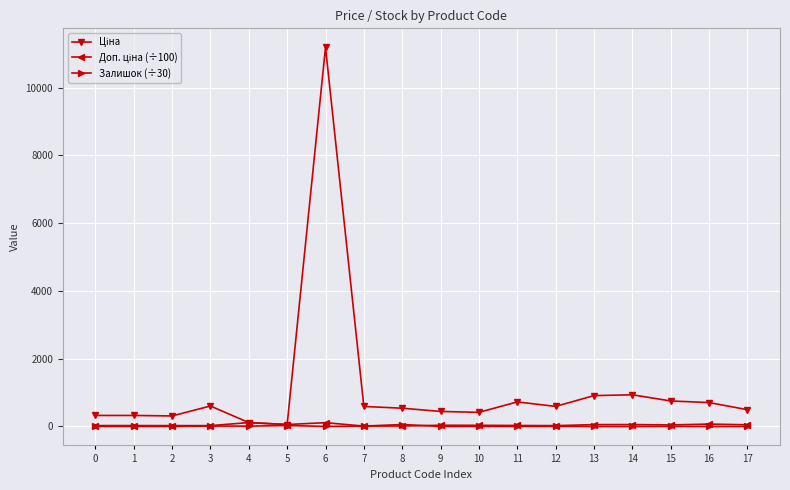

At which category is the sum across all series the highest?

6